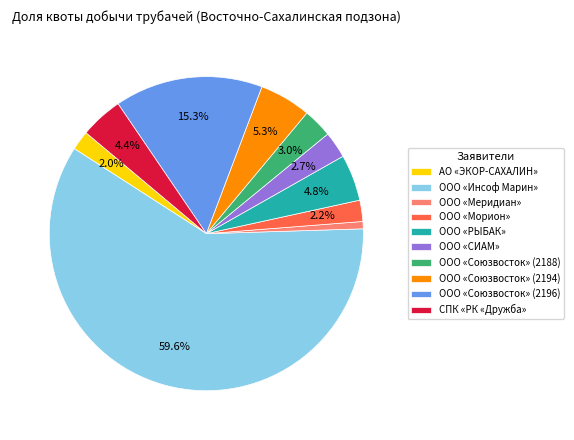

Between ООО «Союзвосток» (2188) and СПК «РК «Дружба», which is larger?

СПК «РК «Дружба»